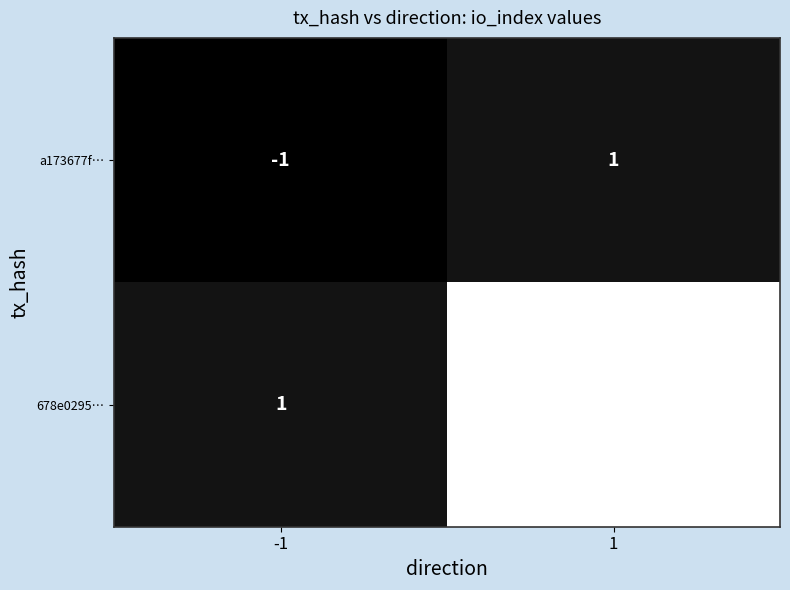

What is the sum of all 678e0295… values?

26